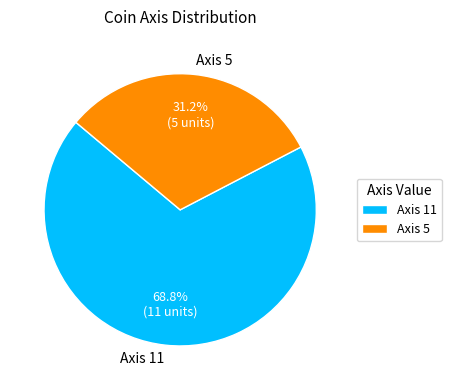

What percentage is the Axis 11 slice, to the nearest percent?

69%